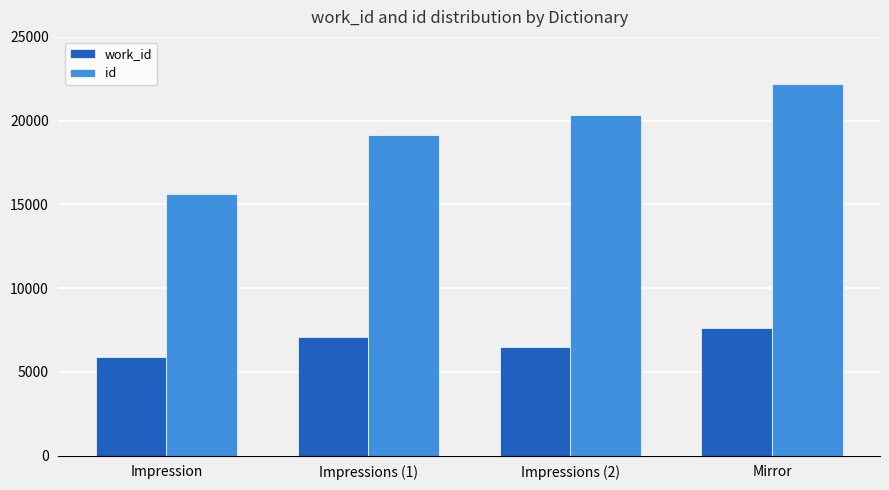

How many bars are there in total?

8